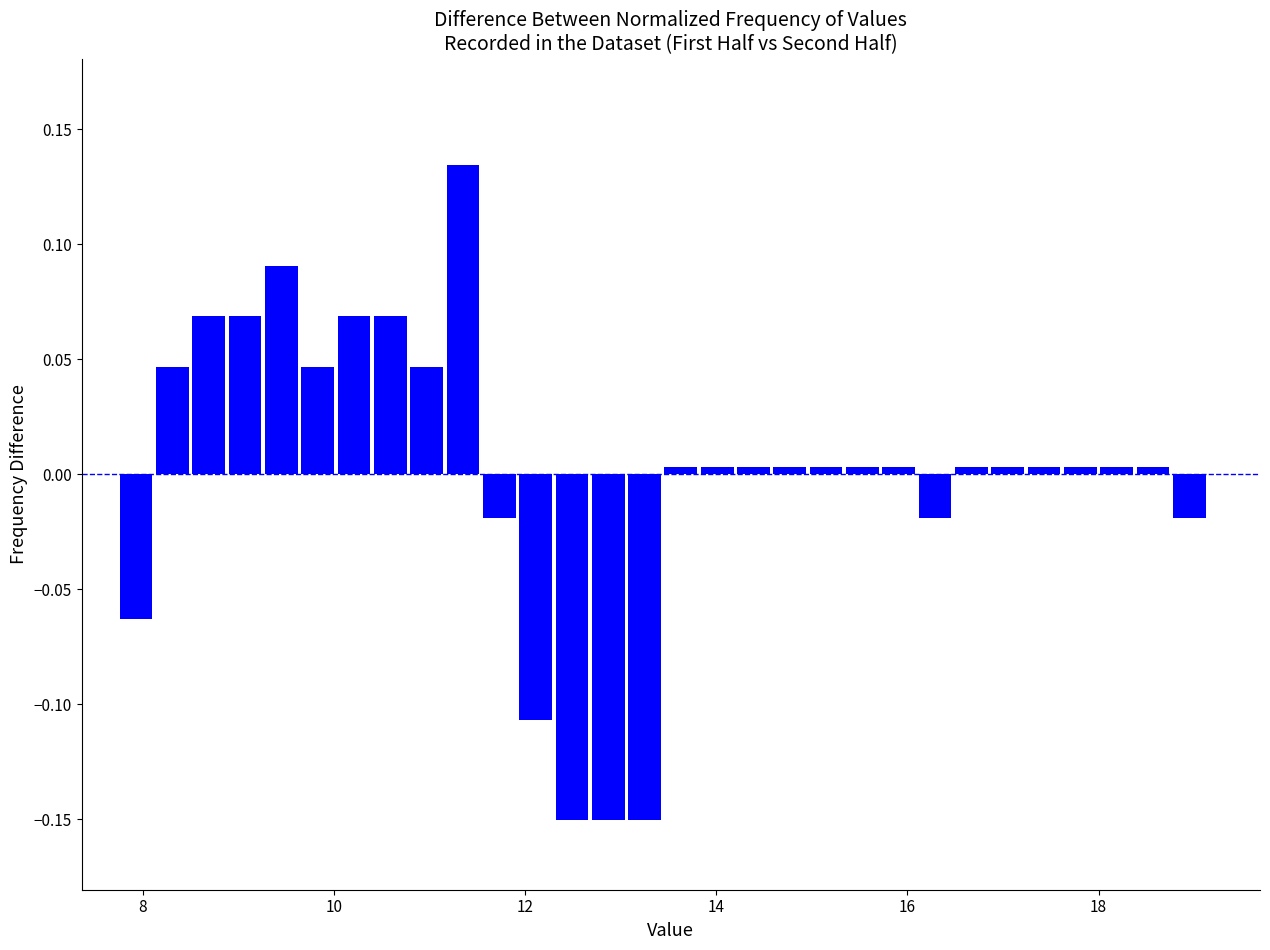

Read against the x-axis, roughly where is the centre of the tallest bar?

11.4